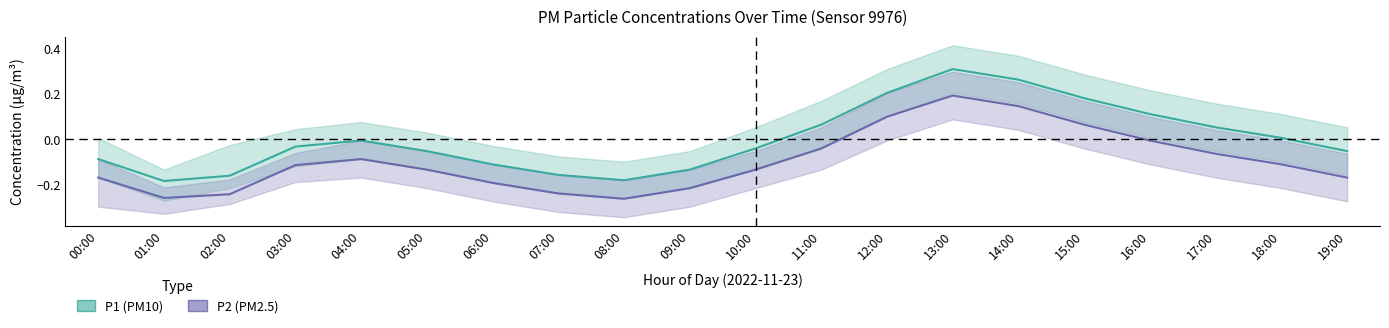

What is the difference between the highest and lowest values at 02:00?

0.1